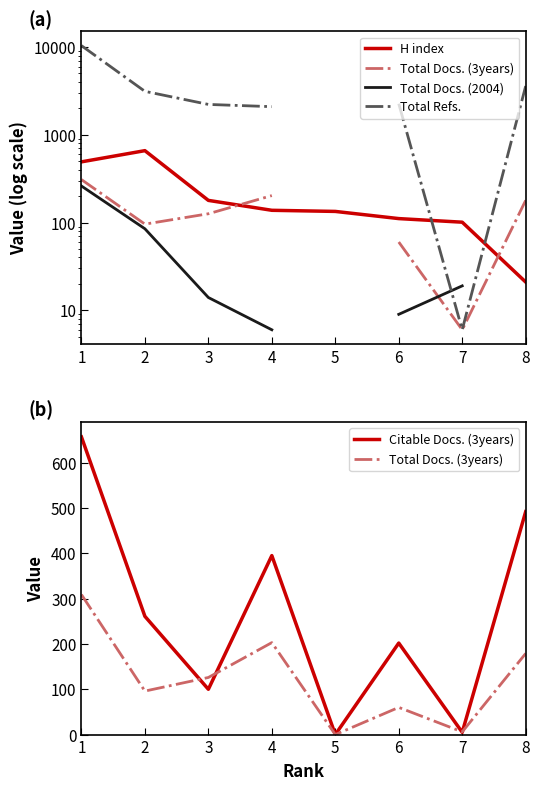

How many lines are shown in the chart?

5